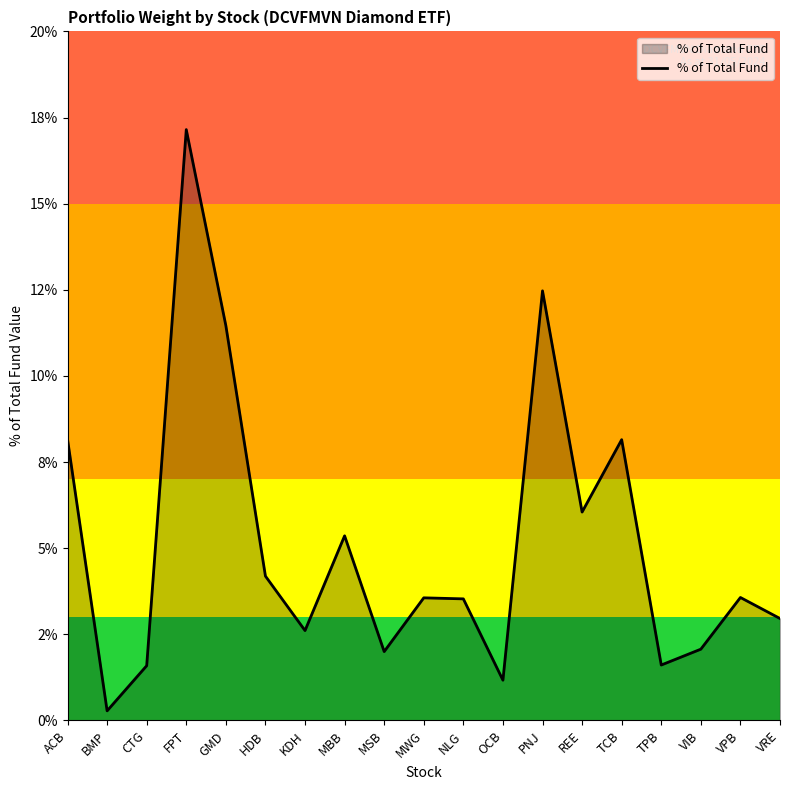

What is the average value?

5.2